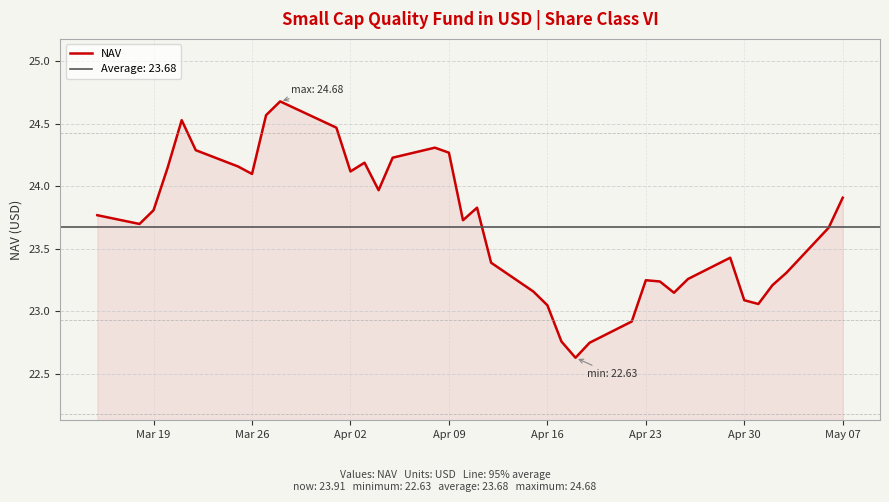

True or false: NAV has a value of 32.1 at Apr 09.

False